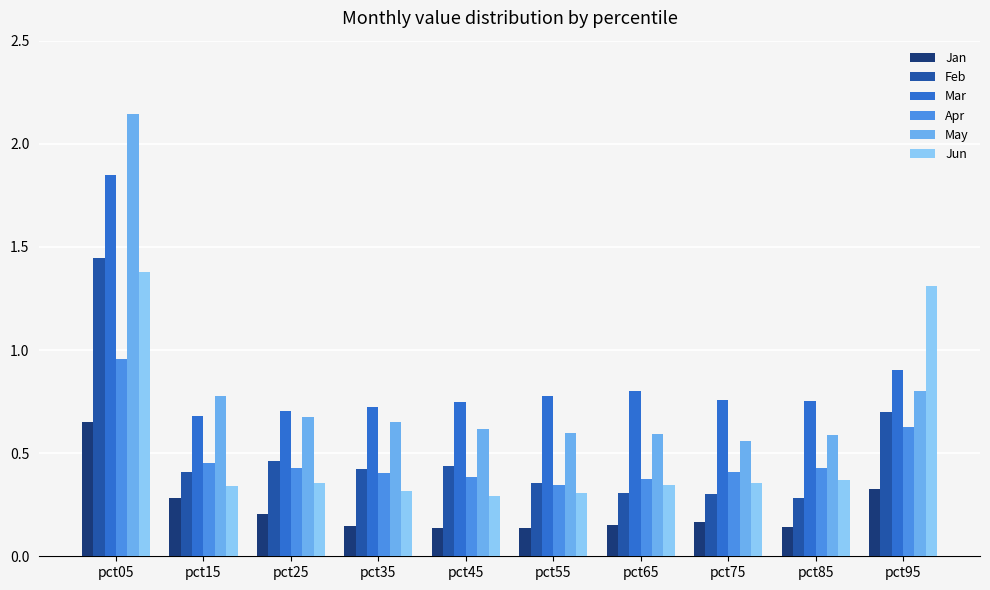

Which series has the largest total across all categories?

Mar